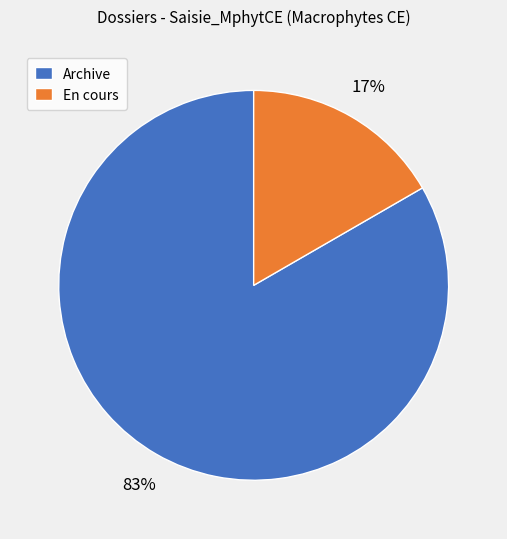

Rank the categories by value from lowest to highest.

En cours, Archive